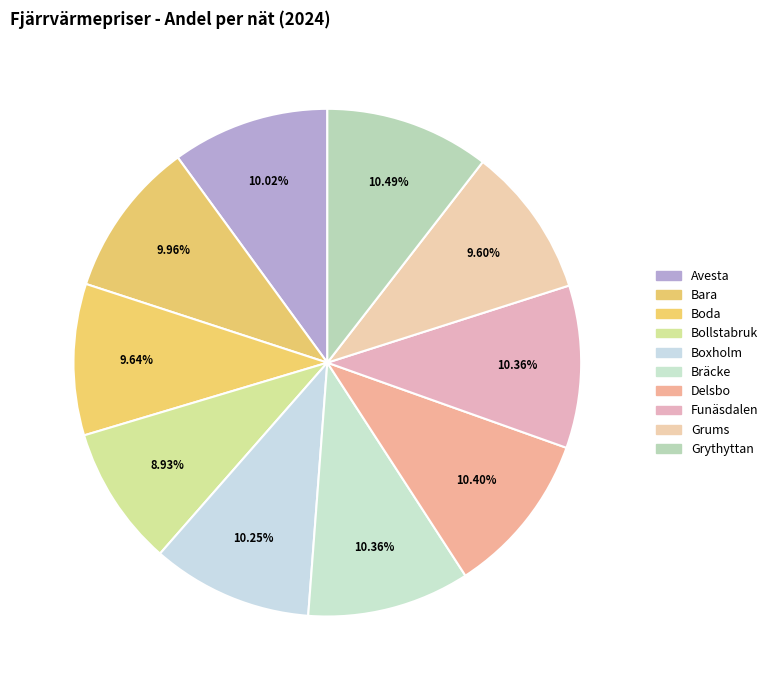

To the nearest percent, what percentage of the pie is Bräcke?

10%